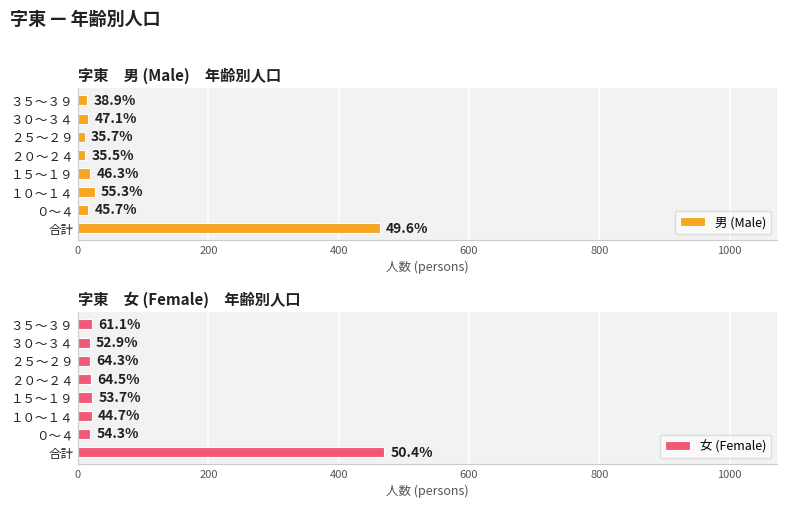

How many data points does each series have?

8